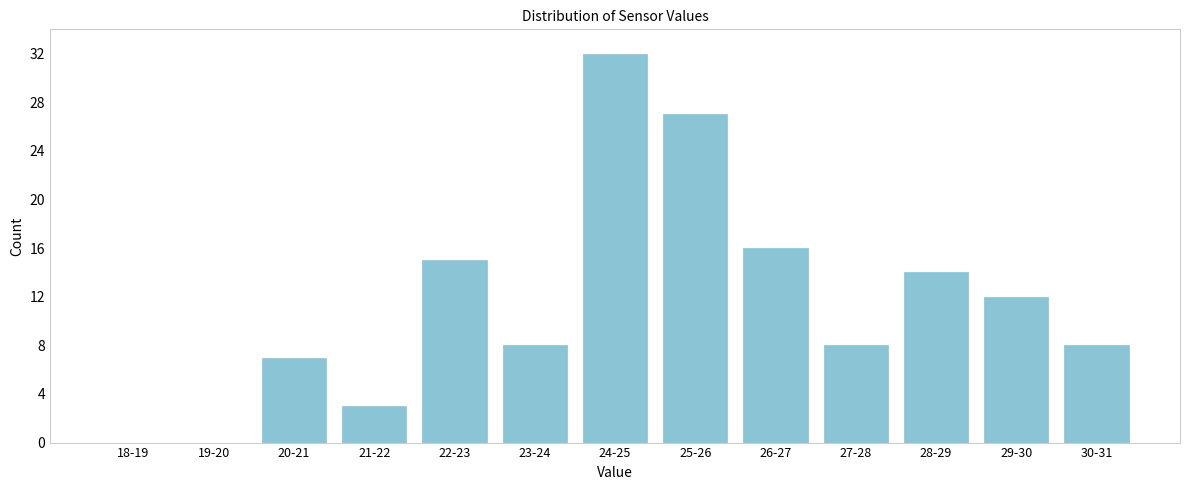

Reading right to left, list all the values displayed in this chart.

30-31=8	29-30=12	28-29=14	27-28=8	26-27=16	25-26=27	24-25=32	23-24=8	22-23=15	21-22=3	20-21=7	19-20=0	18-19=0